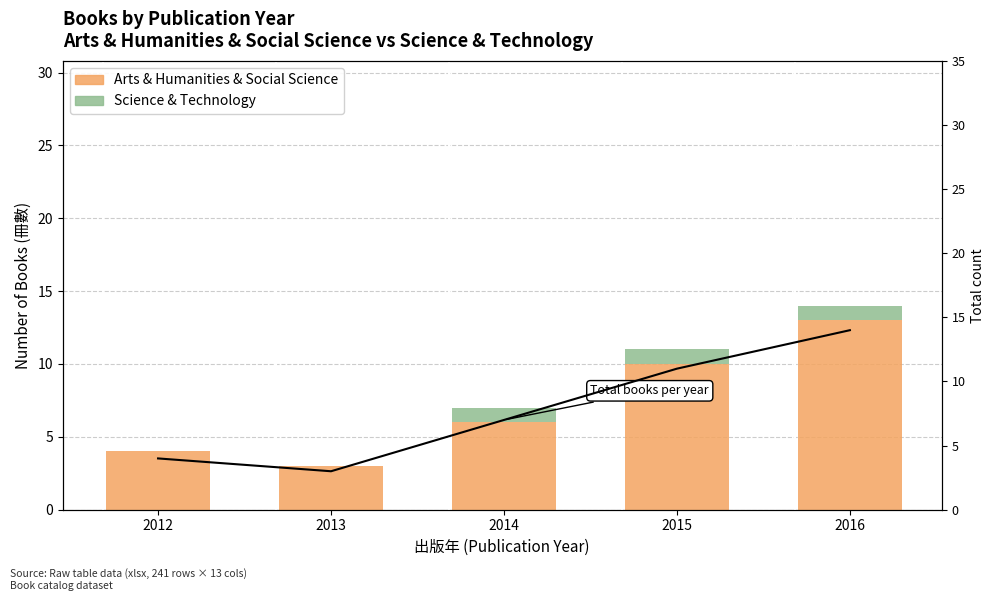

Does the chart contain any negative values?

No